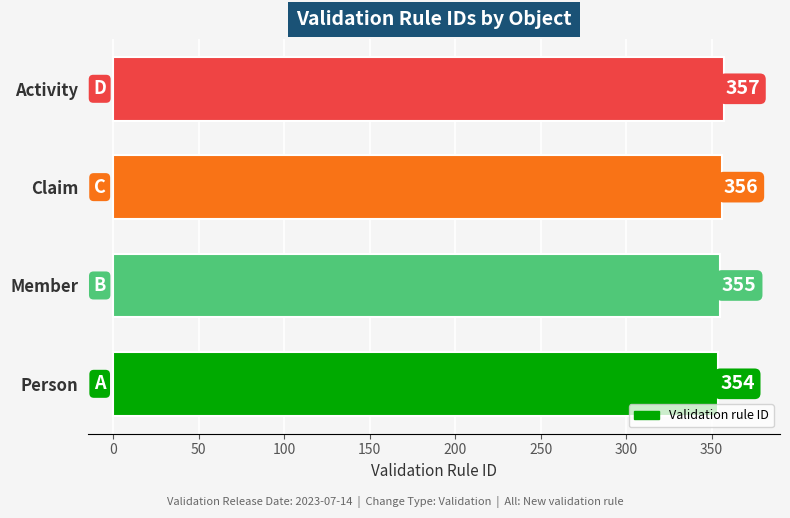

What is the difference between the maximum and minimum values?

3